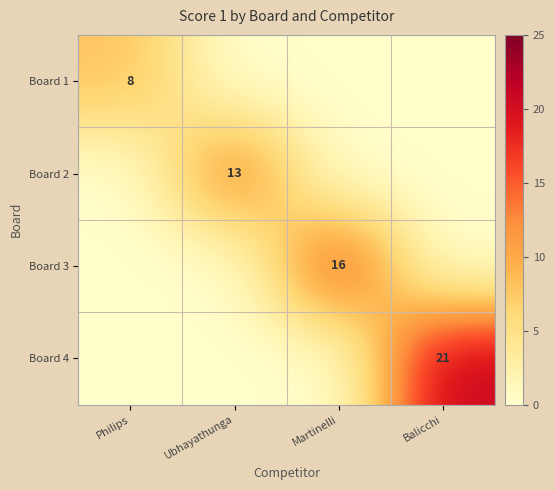

Is it true that Board 3 equals 16 at Martinelli?

True